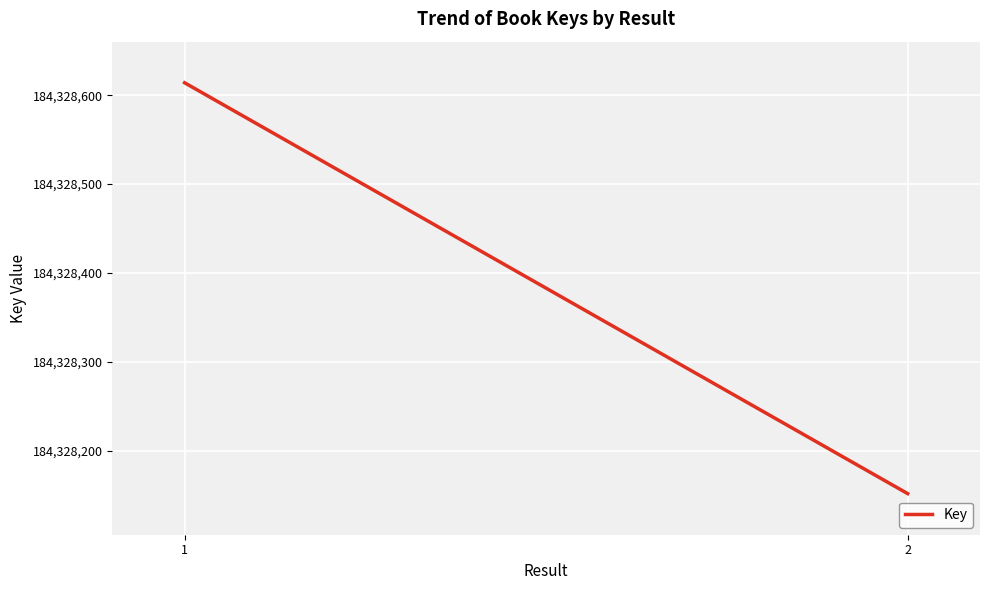

The value at 1 is 184328614. True or false?

True